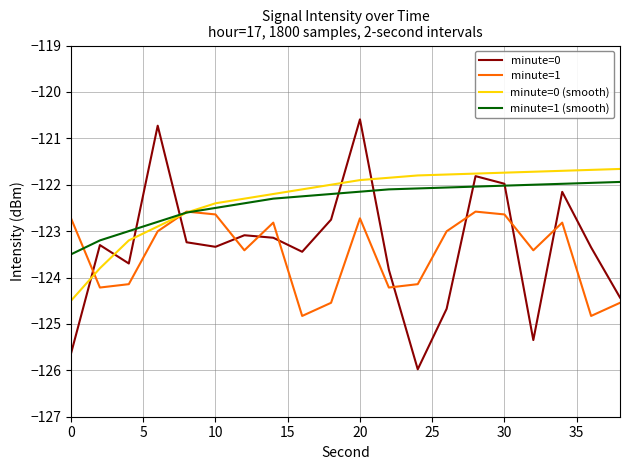

What is the minimum value shown in the chart?

-126.0